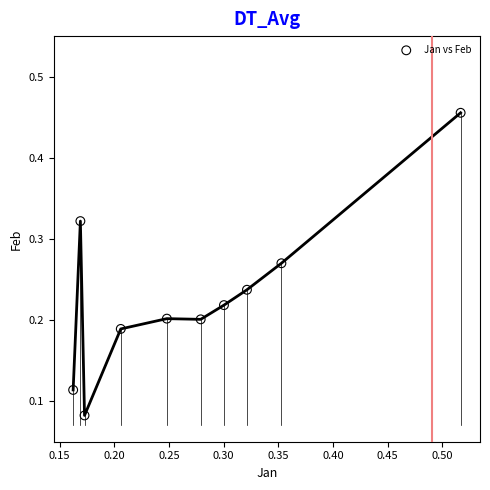

What is the range of X values (max minus min)?

0.4